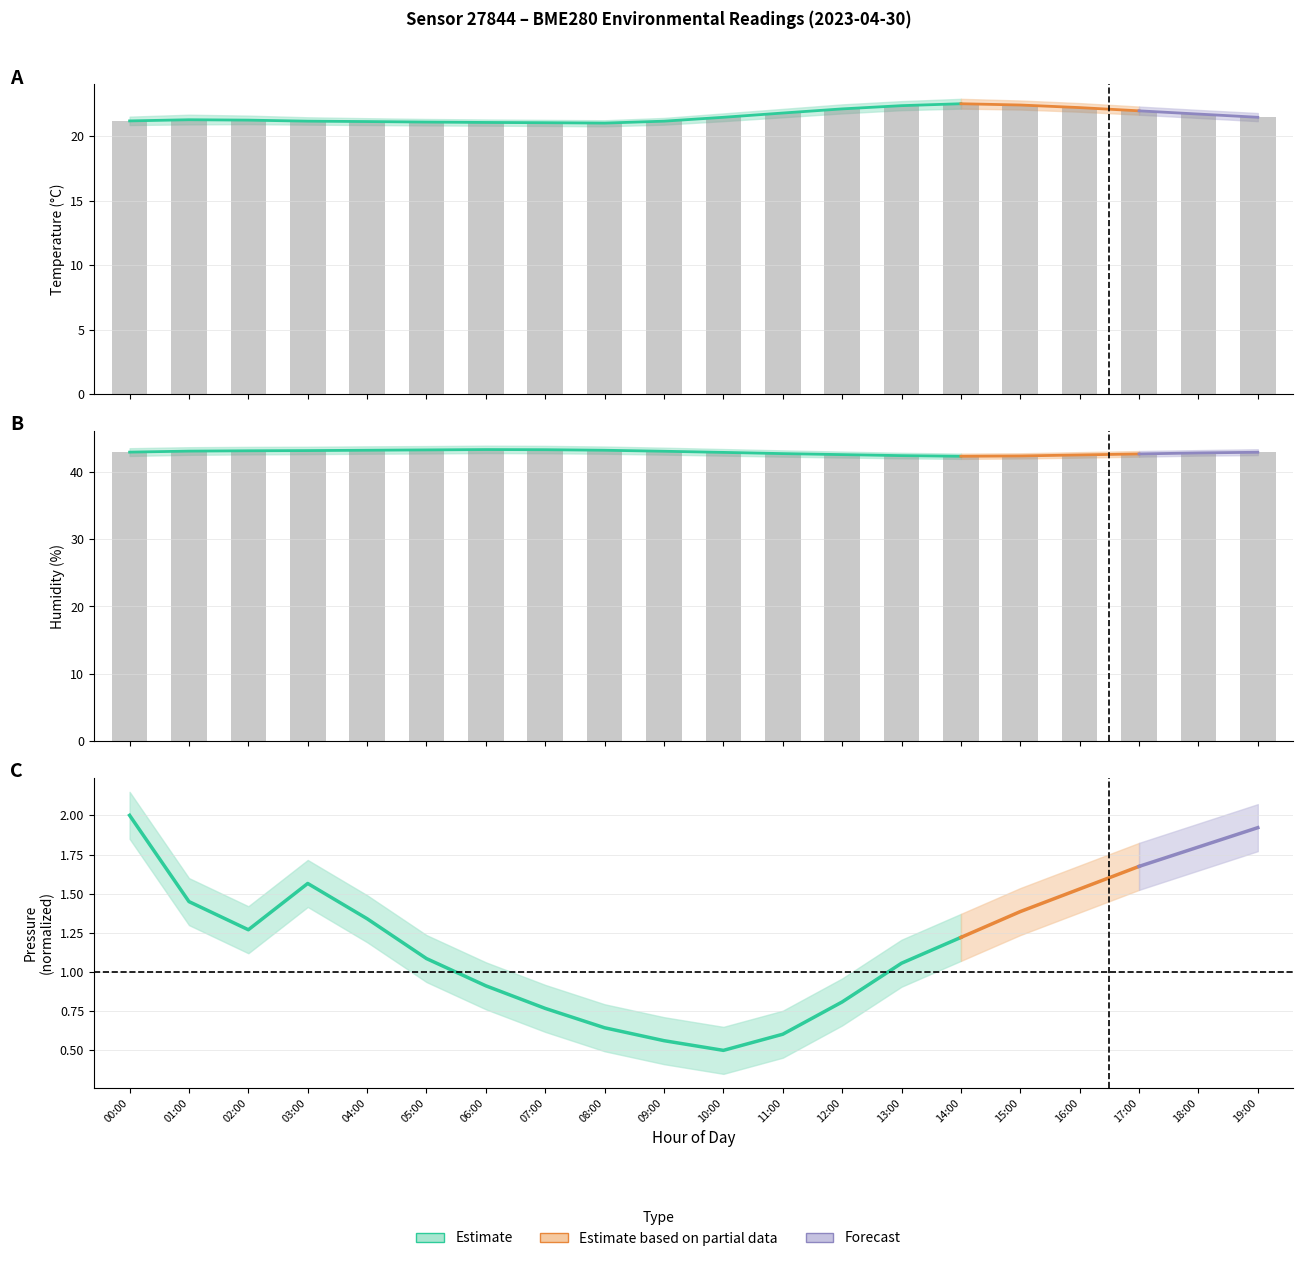

Which category has the highest value in the humidity series?

06:00